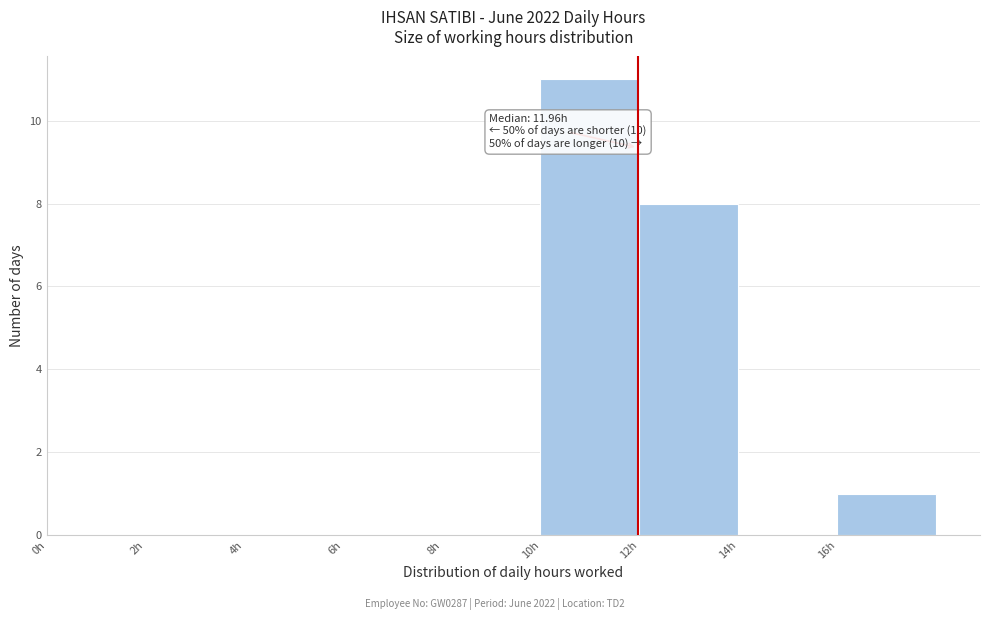

Over which range of the x-axis is the bar tallest?

10 to 12